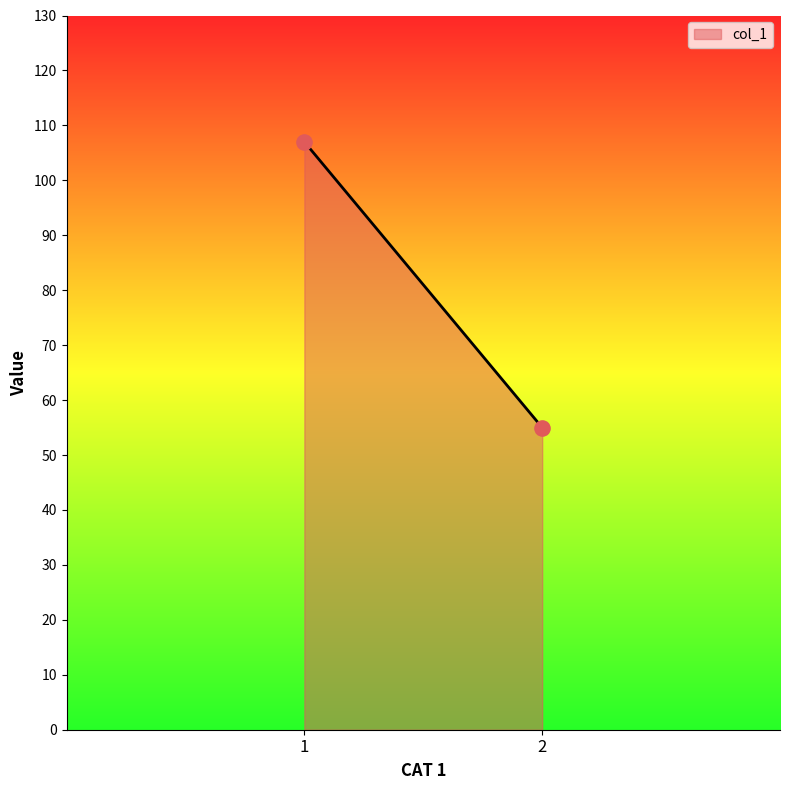

What is the difference between the maximum and minimum values?

52.0